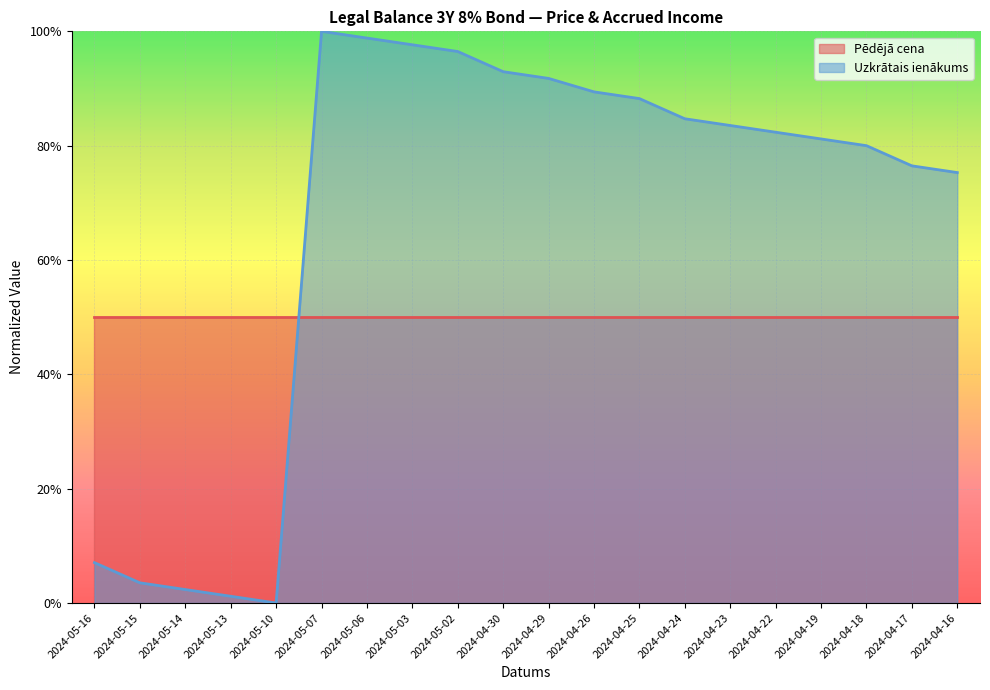

True or false: there are more than 0 points higher than both neighbors.

True